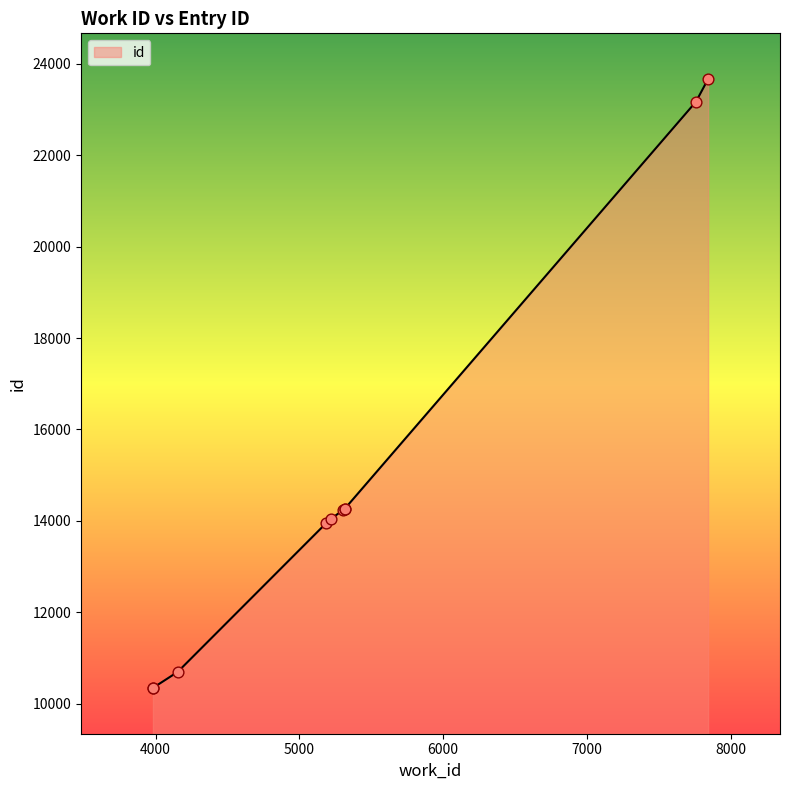

Approximately how many times larger is the value at 5317 compared to 5303?

1.0